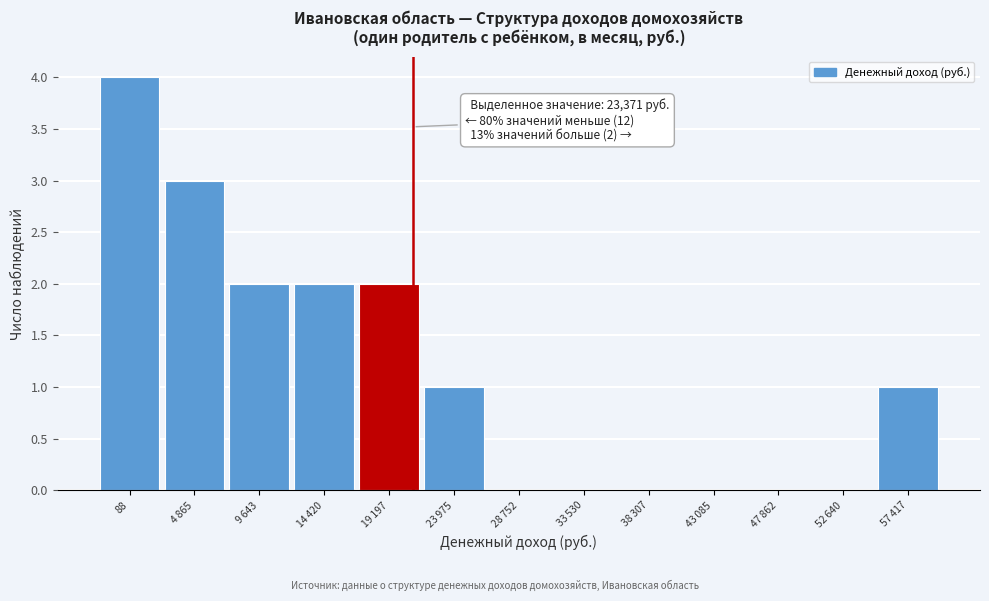

What is the sum of all values?

15